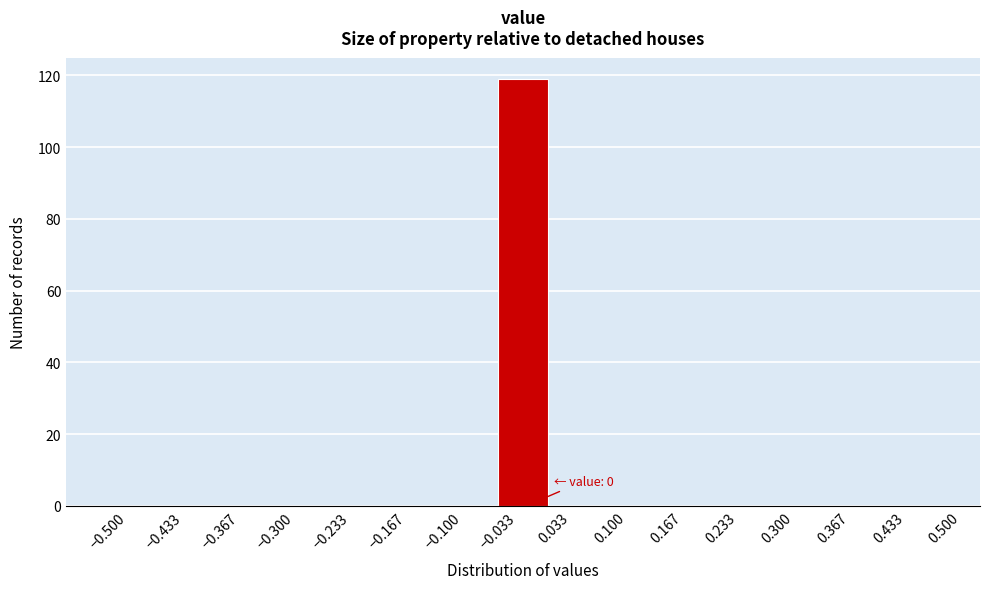

Over which range of the x-axis is the bar tallest?

-0.033 to 0.033